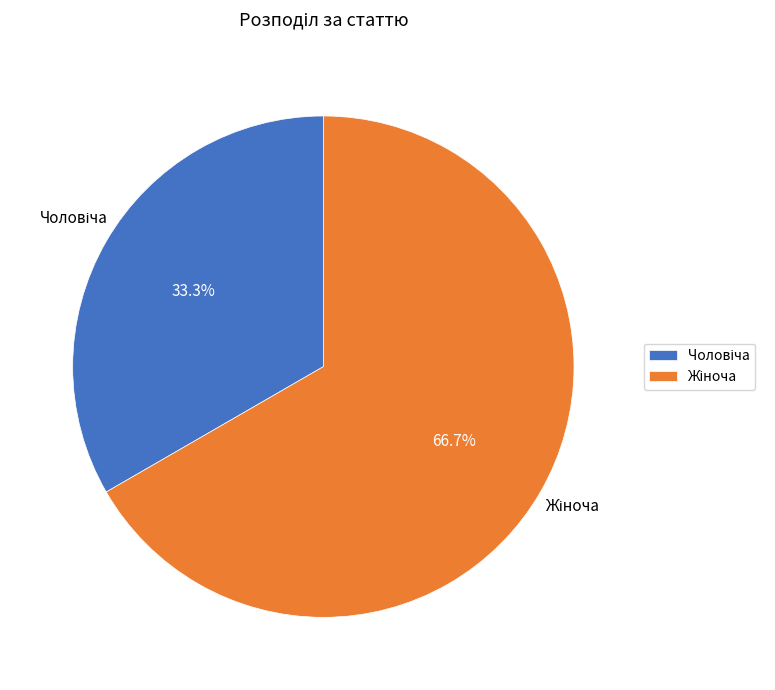

How many segments does this pie chart have?

2